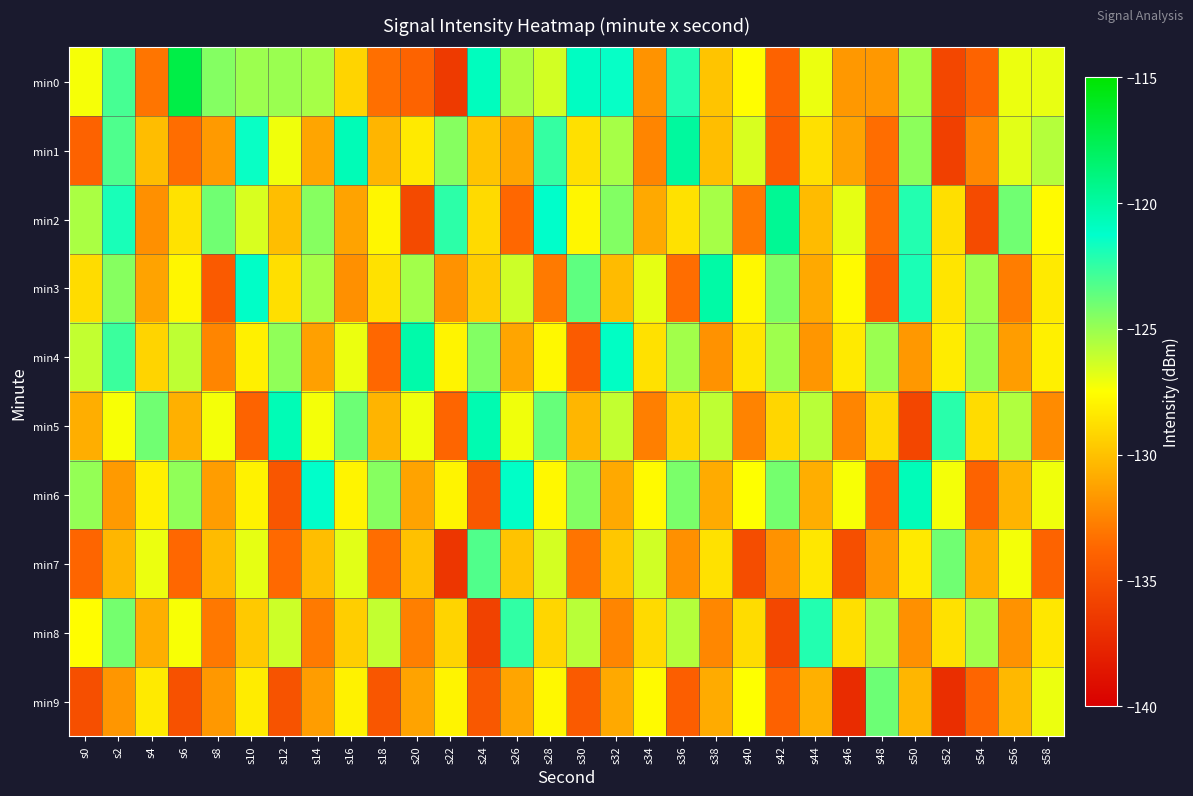

What is the total value across all series at s8?

-1300.6